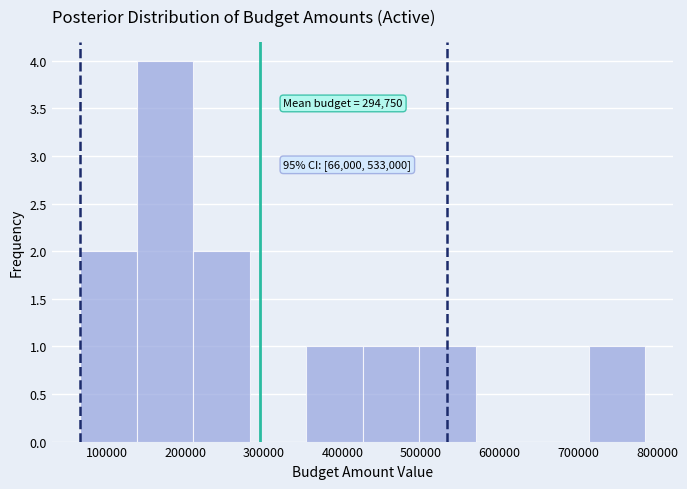

Over which range of the x-axis is the bar tallest?

140000 to 210000